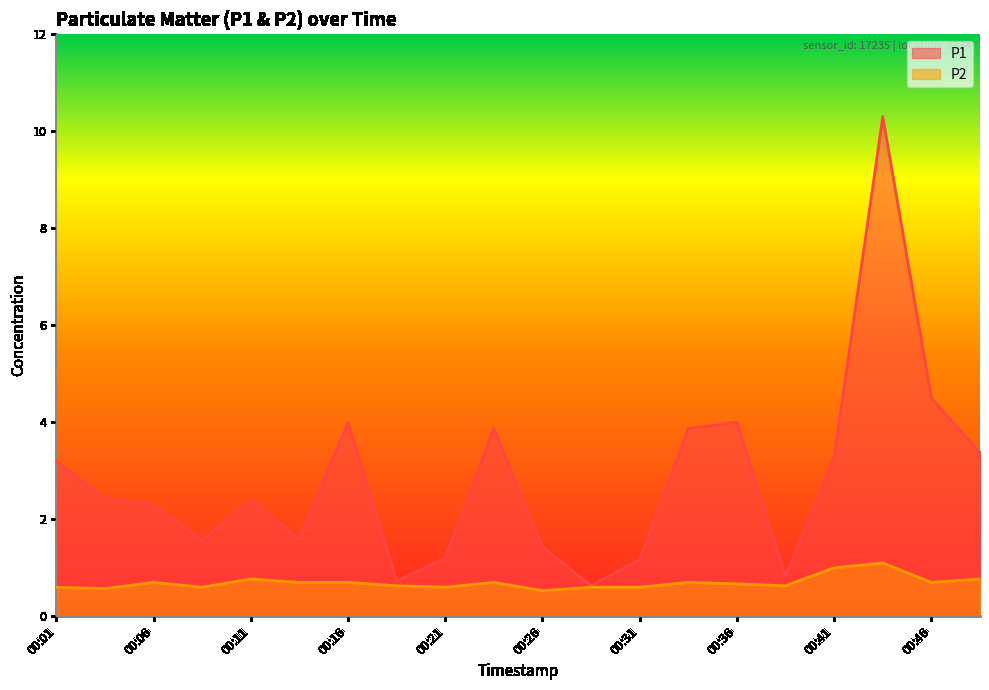

True or false: P2 has more than 2 interior local peaks.

True